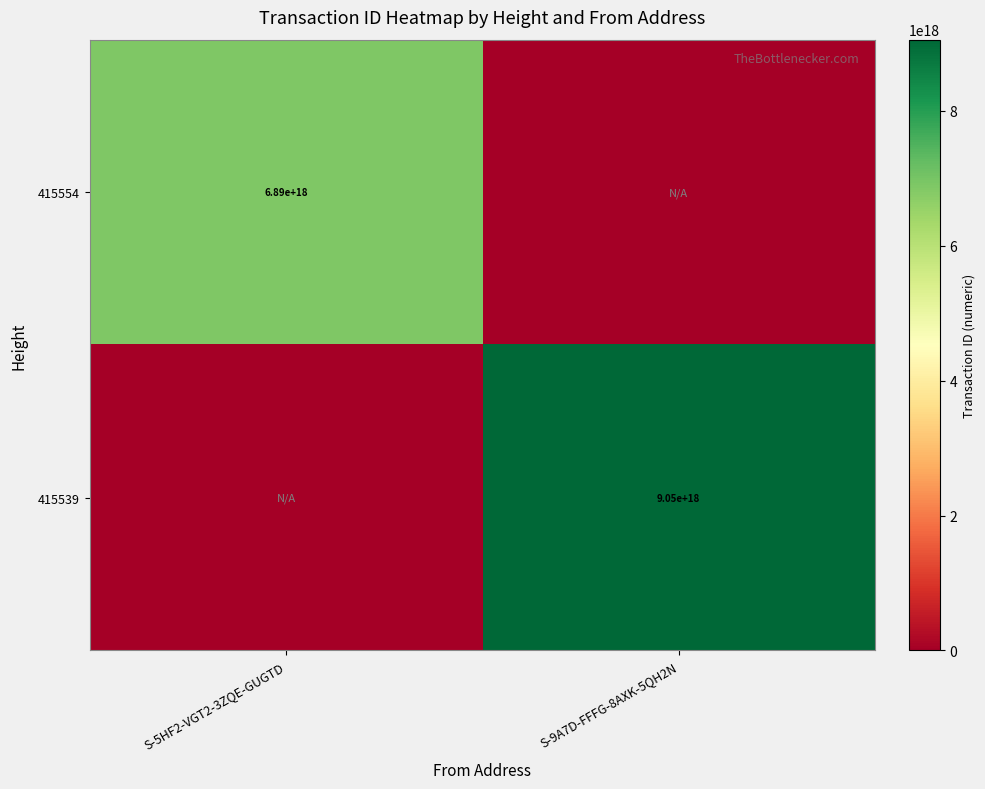

Count the number of data series in this chart.

2